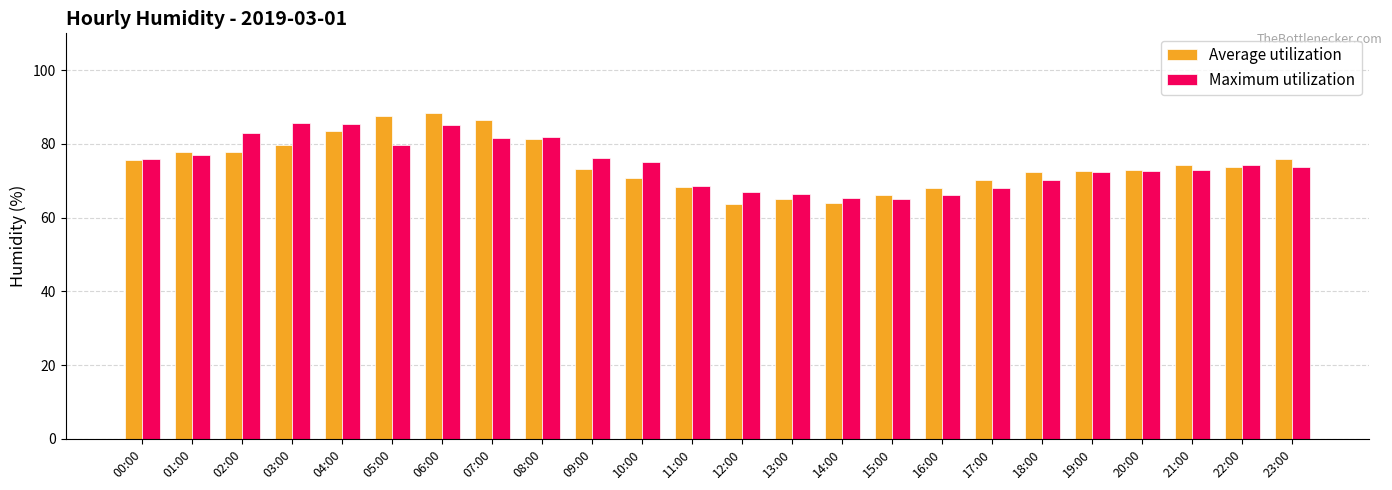

Does the chart contain stacked bars?

No